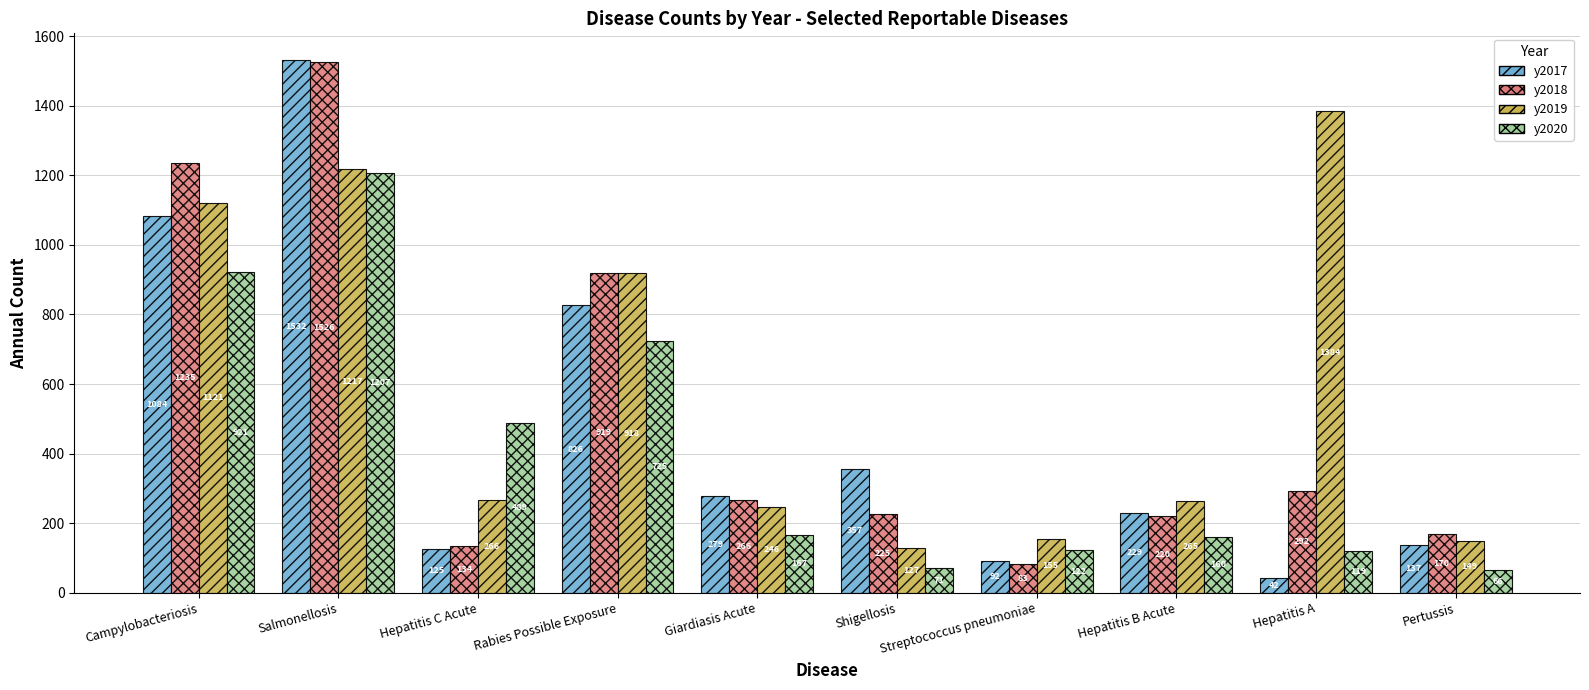

How many bars are there in total?

40